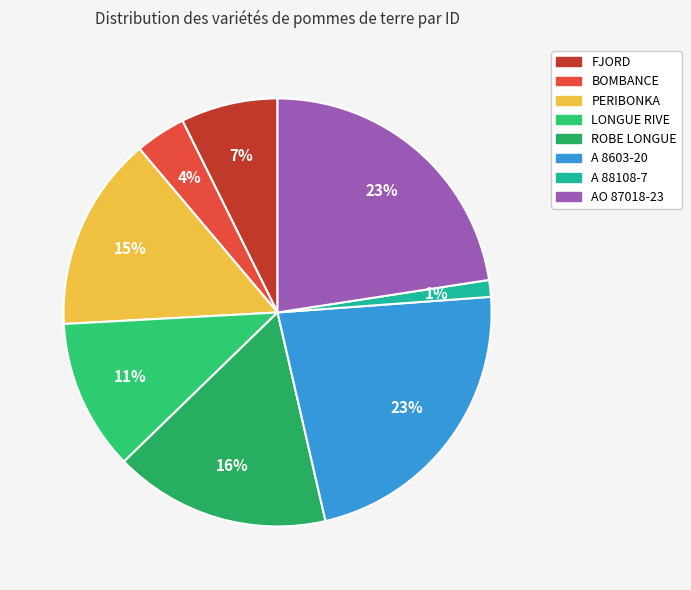

To the nearest percent, what portion does AO 87018-23 represent?

23%